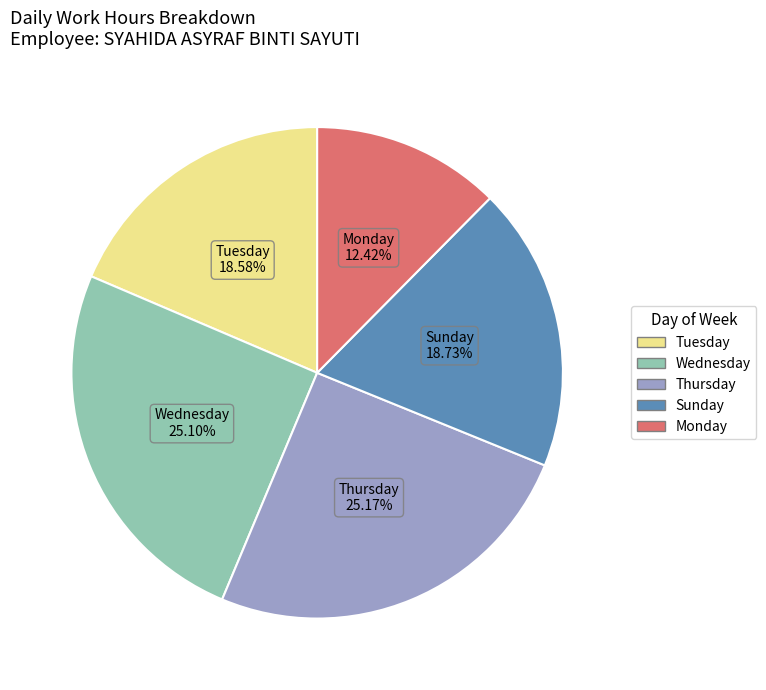

Is there a majority slice in this chart?

No